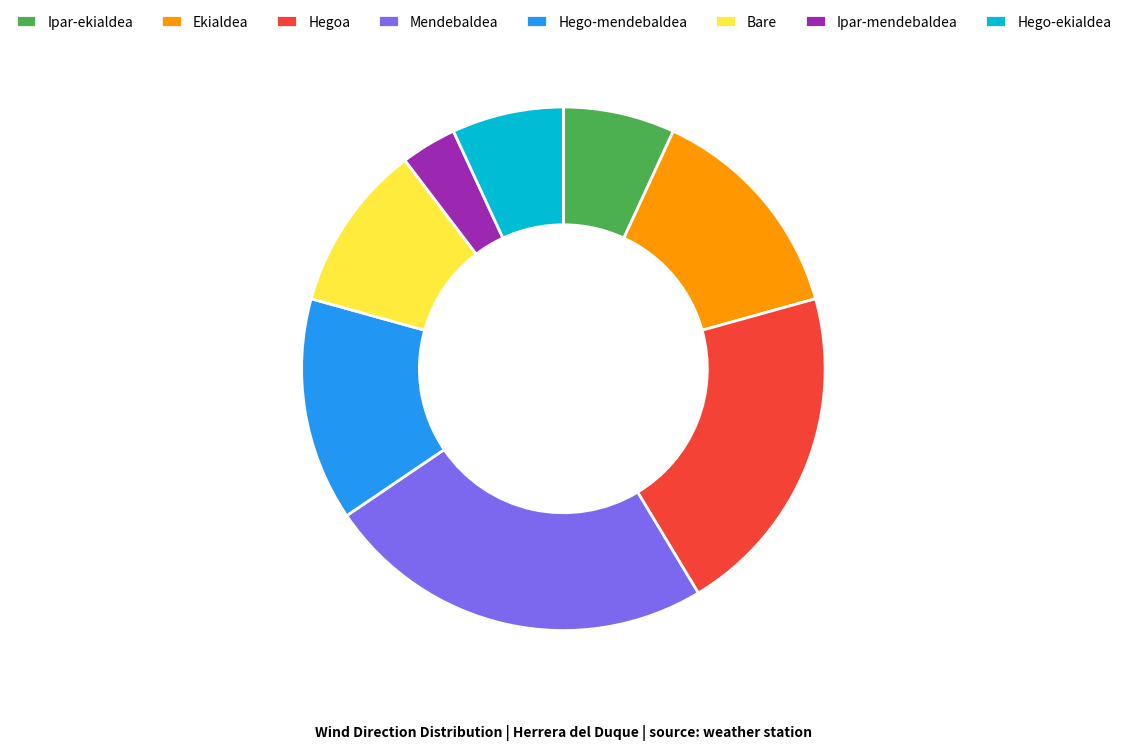

Combined, do Ipar-ekialdea and Hegoa account for over 50%?

No